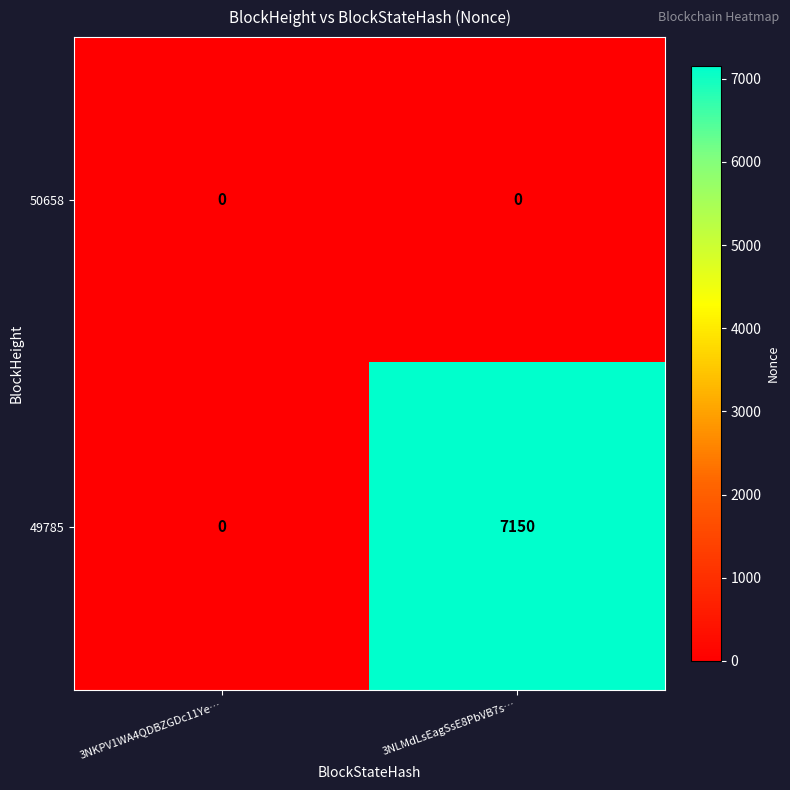

Reading left to right, what are all the values shown in this chart?

50658: 0	0
49785: 0	7150